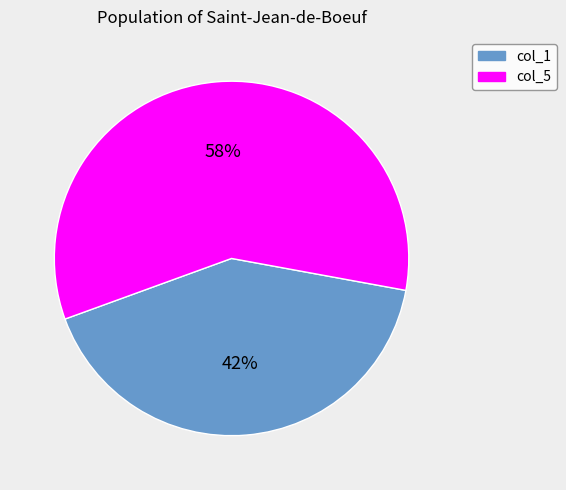

Which has a higher value, col_1 or col_5?

col_5